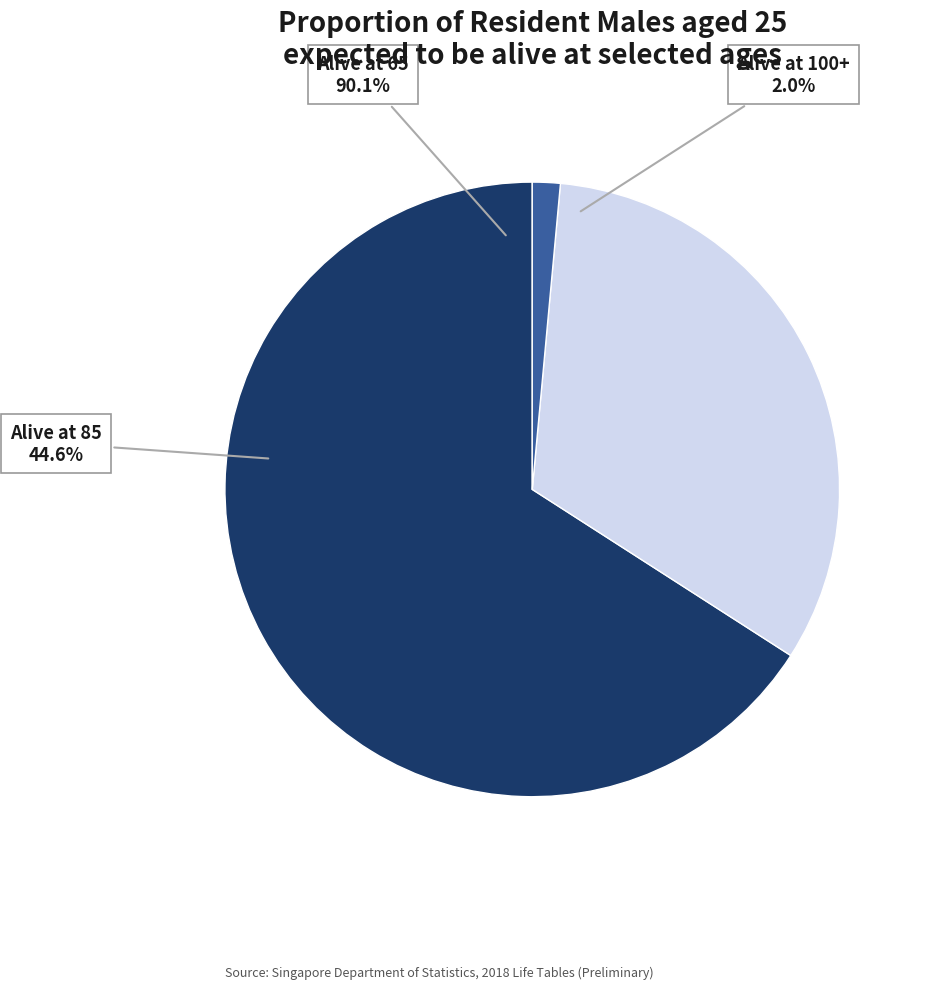

What is the change in value from Alive at 65 to Alive at 85?

-45.5